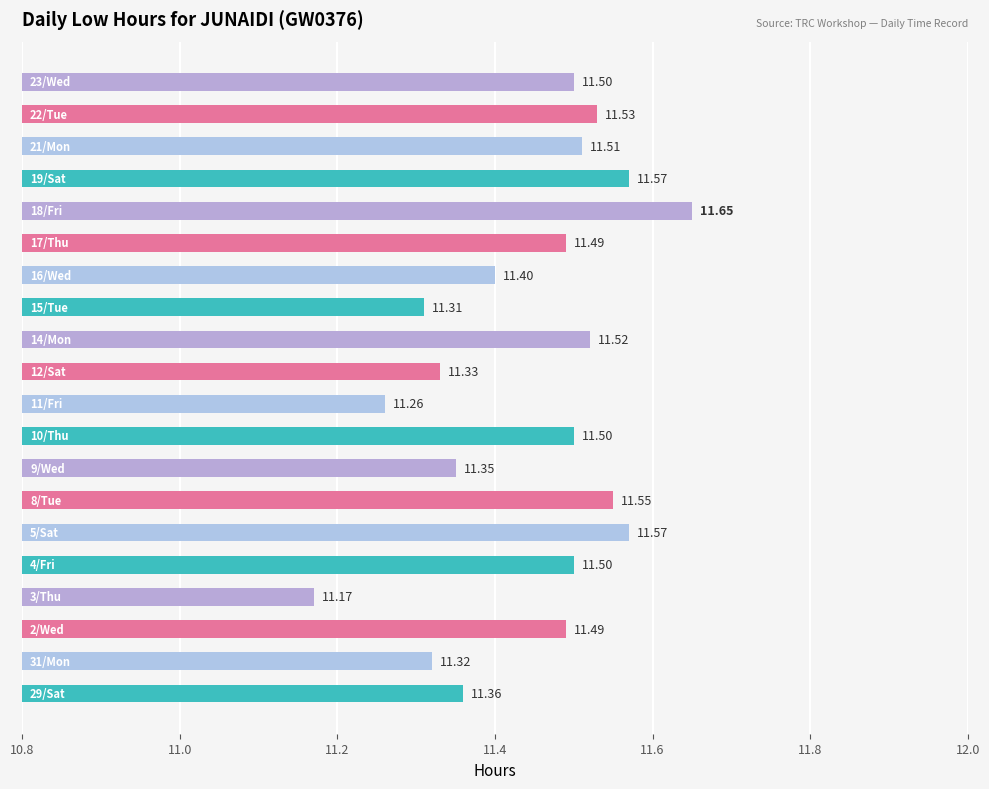

What is the difference between the second highest and second lowest values?

0.3